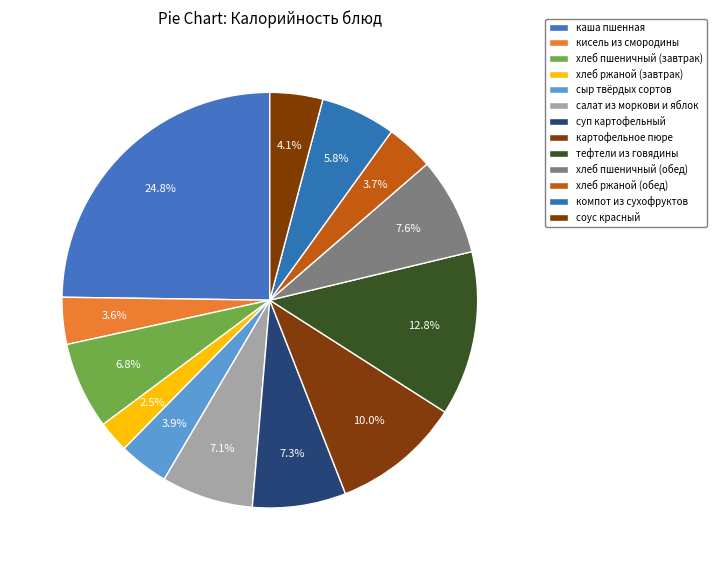

To the nearest percent, what percentage of the pie is кисель из смородины?

4%